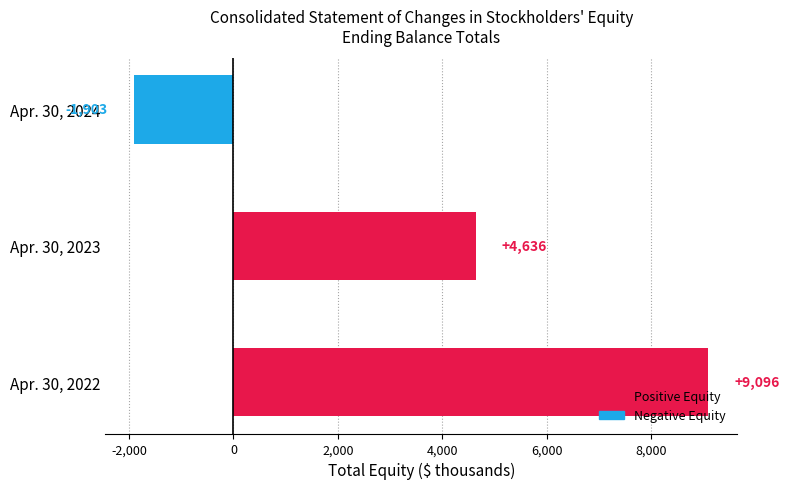

List the labels in order of value, smallest first.

Apr. 30, 2024, Apr. 30, 2023, Apr. 30, 2022